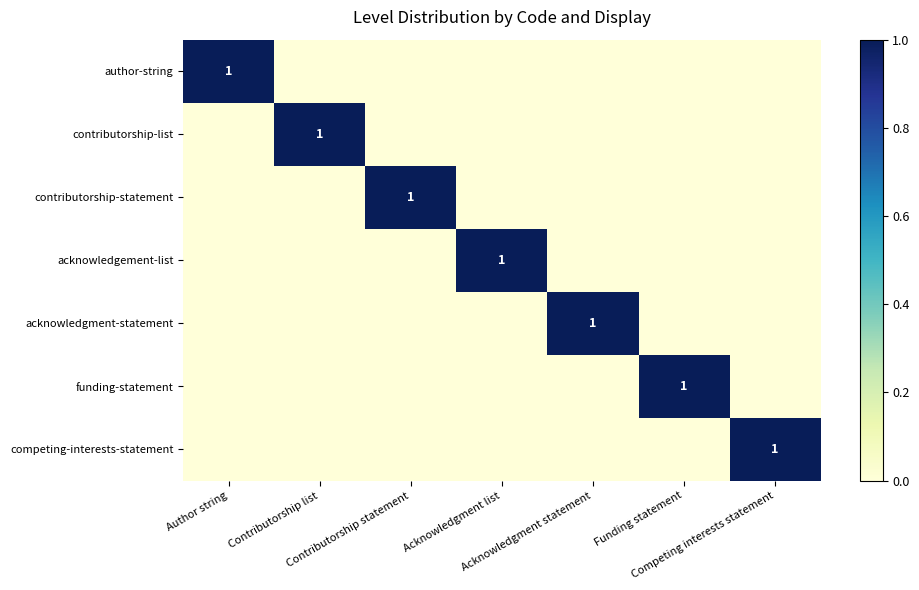

At which label is funding-statement closest to 0?

Author string